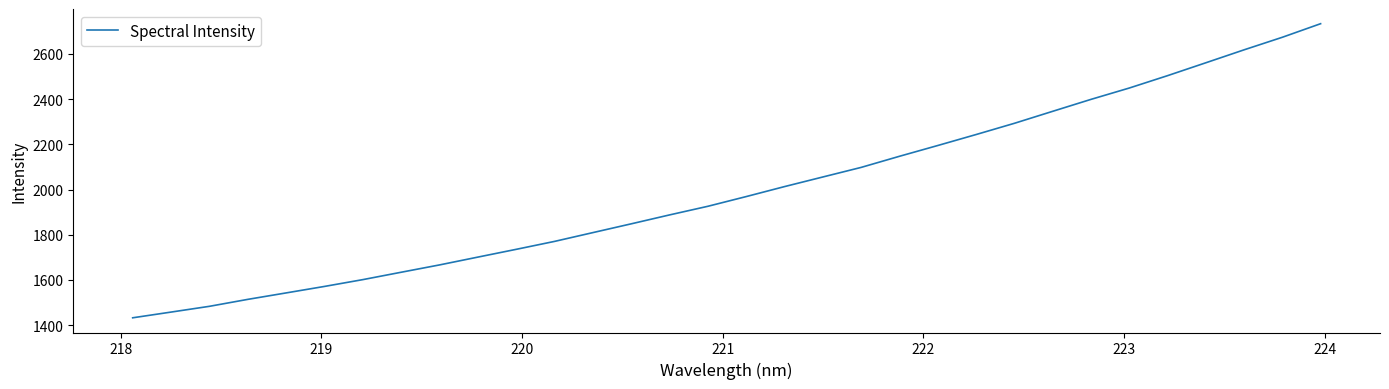

True or false: there are more than 2 points higher than both neighbors.

False